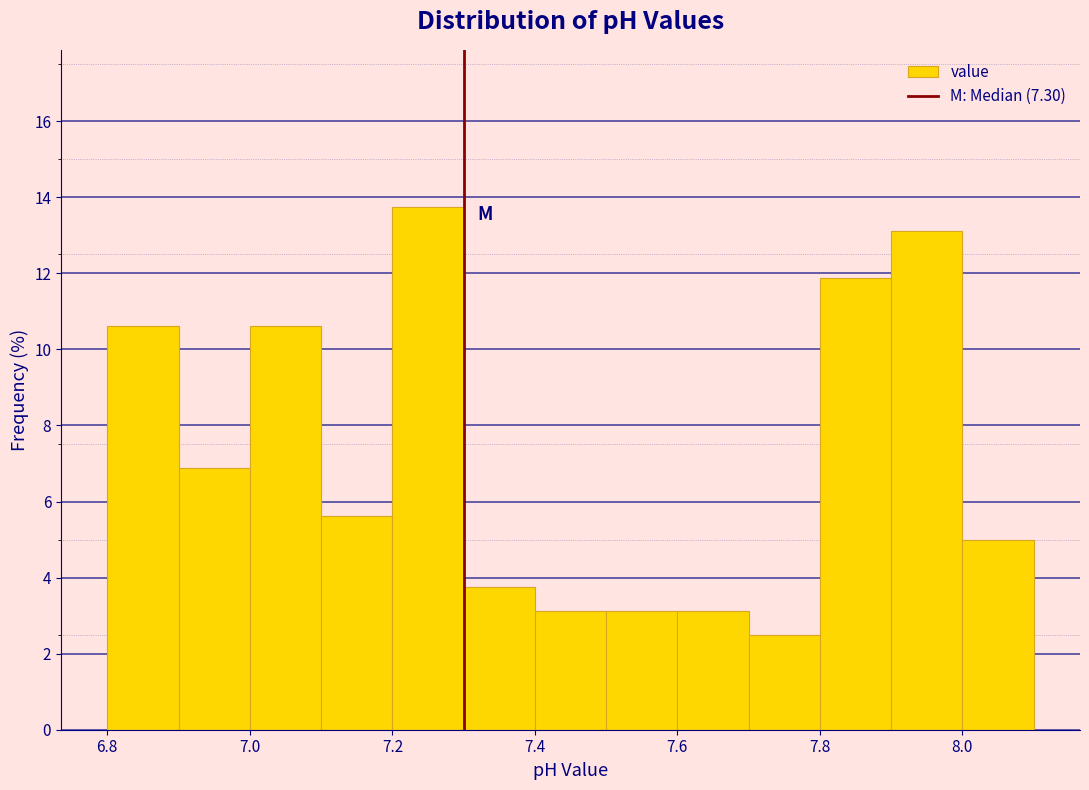

What is the height of the bar covering 7.3 to 7.4 on the x-axis? The values are not printed on the chart, so give them approximately, as read against the axis.

3.8